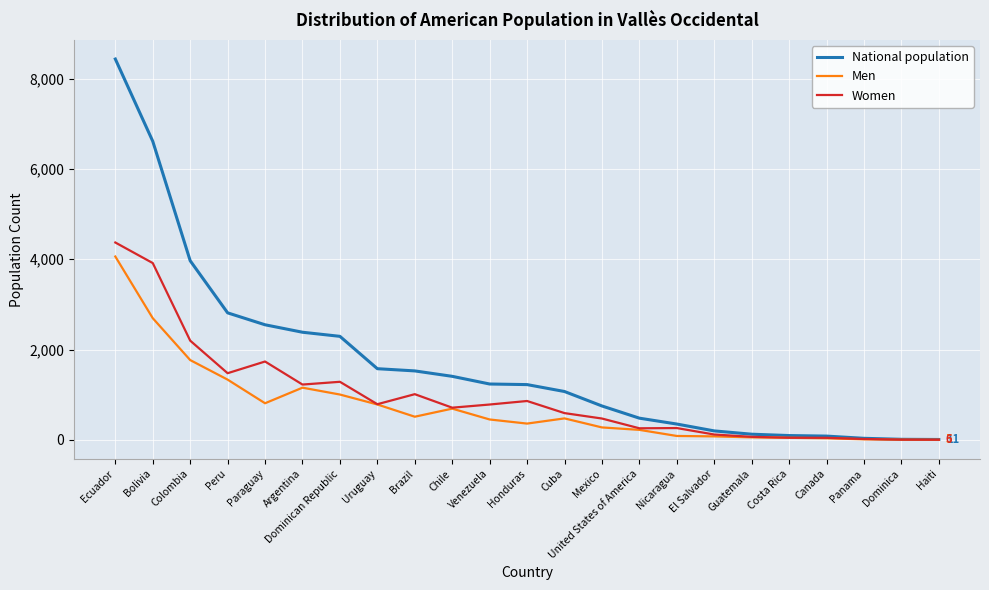

Where is Men nearest to the value 2033?

Colombia